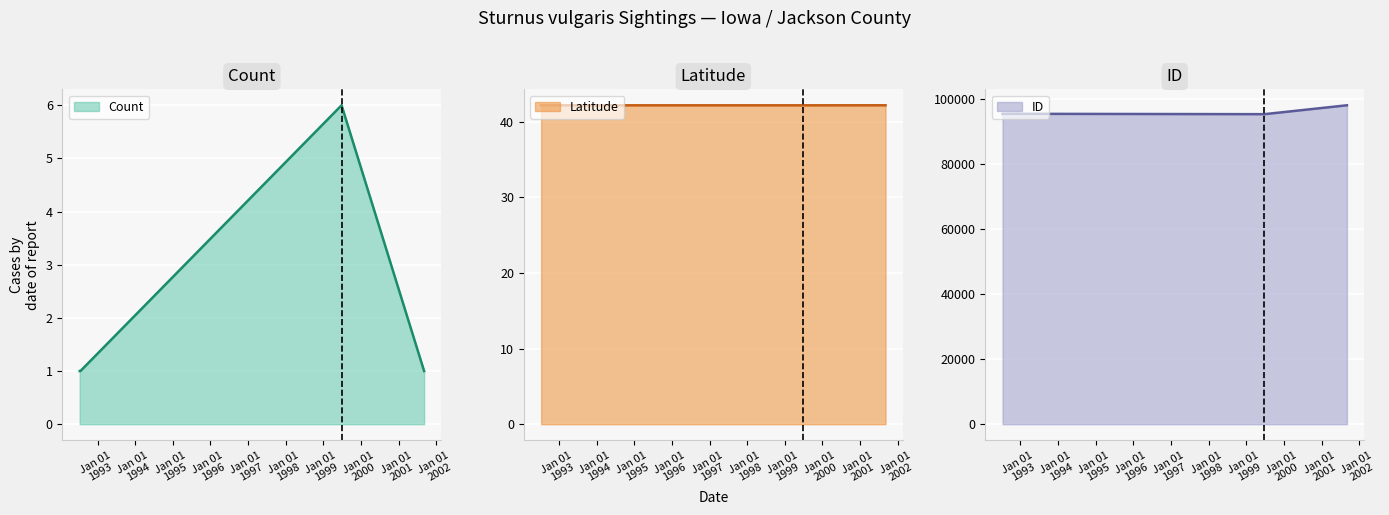

At how many categories does at least one series exceed 9040?

4